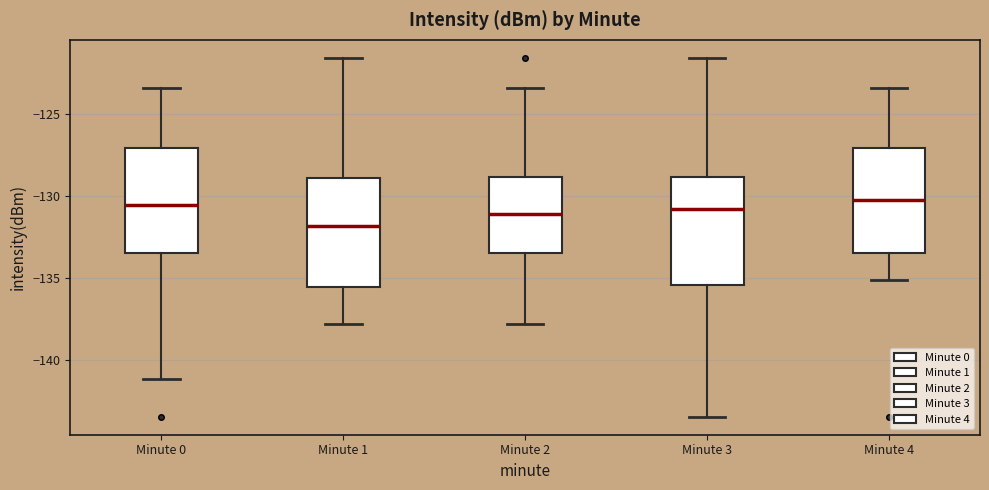

Reading left to right, transcribe this box plot: for each box, give where its median line is, the range the box spans, and where its two whiskers end, as read against the y-axis. The values are not printed on the chart, so give them approximately, as read against the axis.

Minute 0: median -130.5, box -133.5 to -127.0, whiskers -141.0 to -123.5
Minute 1: median -132.0, box -135.5 to -129.0, whiskers -138.0 to -121.5
Minute 2: median -131.0, box -133.5 to -129.0, whiskers -138.0 to -123.5
Minute 3: median -131.0, box -135.5 to -129.0, whiskers -143.5 to -121.5
Minute 4: median -130.0, box -133.5 to -127.0, whiskers -135.0 to -123.5